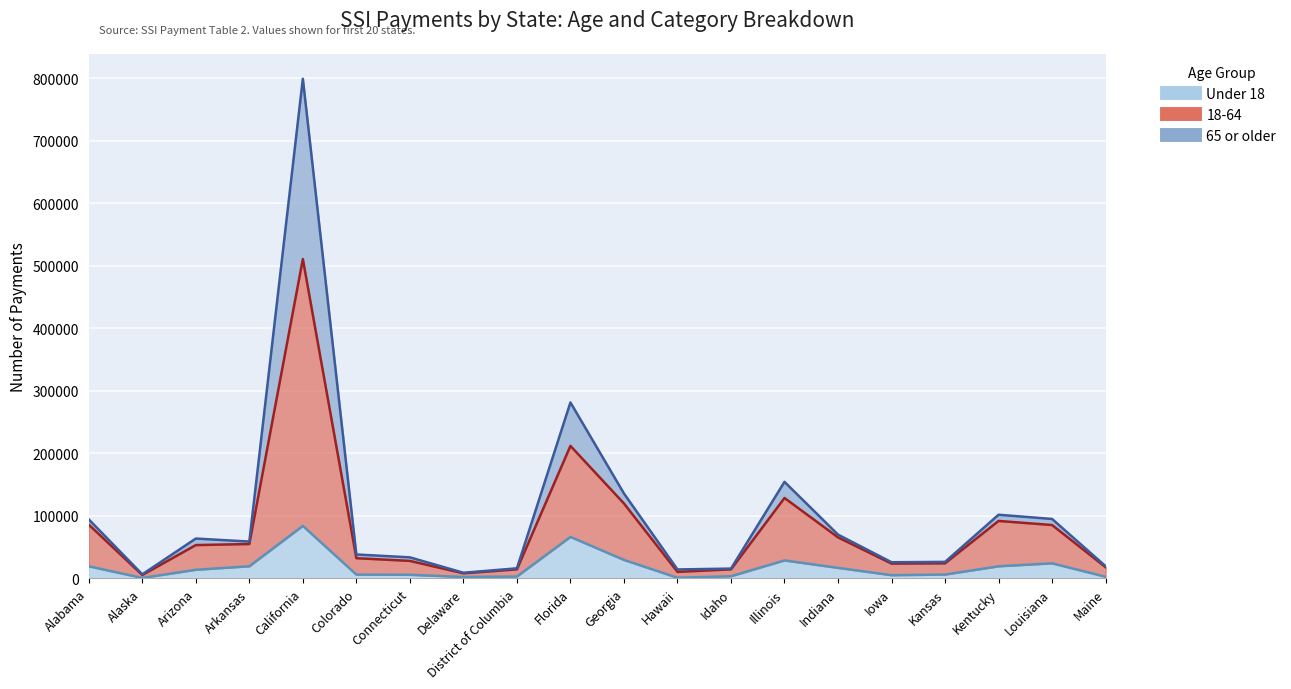

Which series has the largest range (max minus min)?

18-64